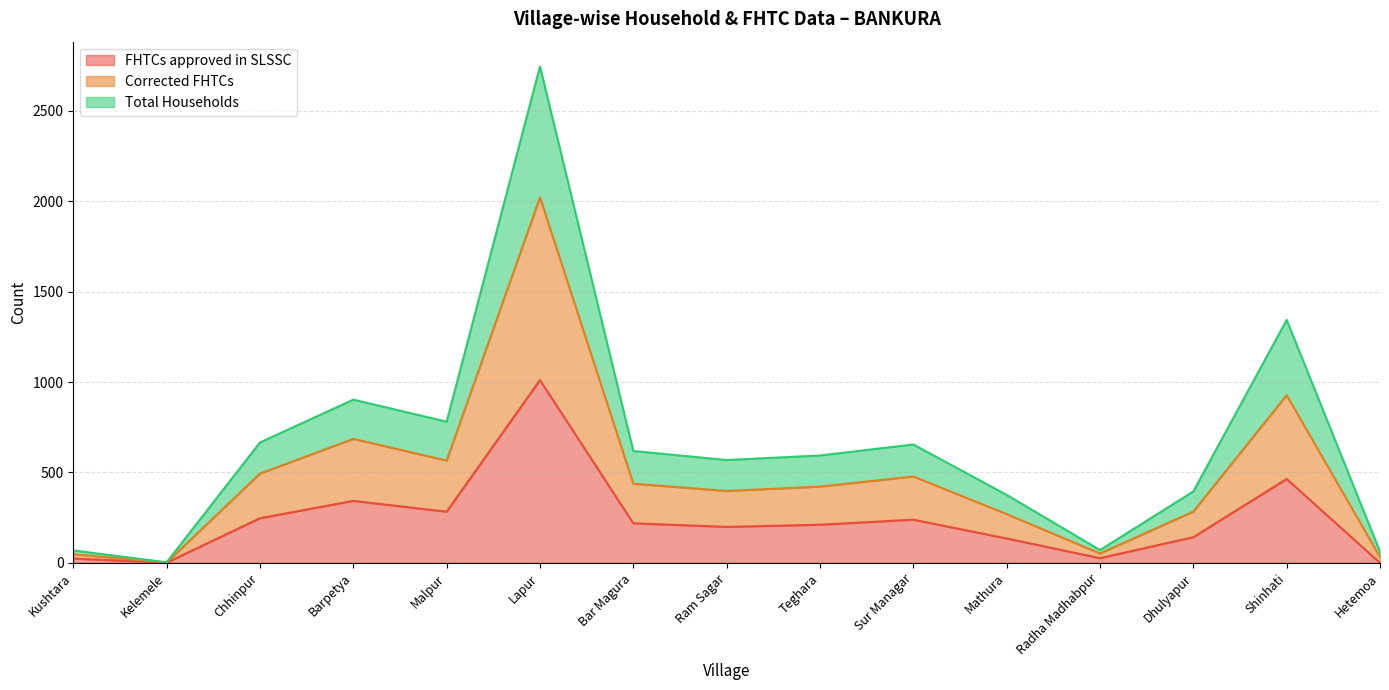

Which series has the widest spread of values?

Total Households